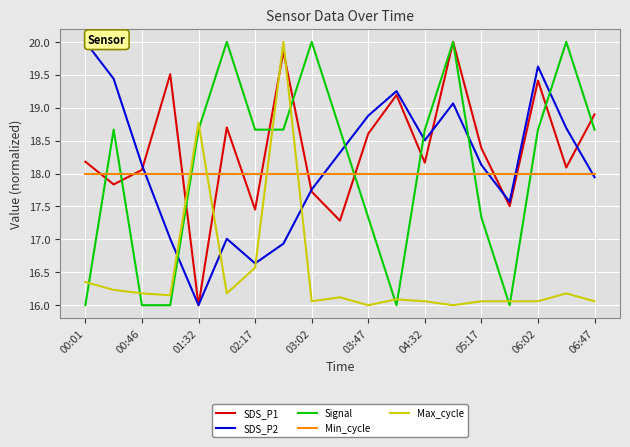

How many intersections are there between Min_cycle and Signal?

7